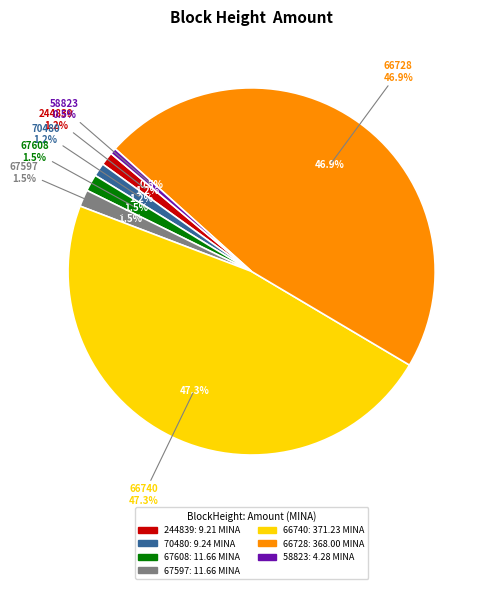

Which slice is the largest?

66740